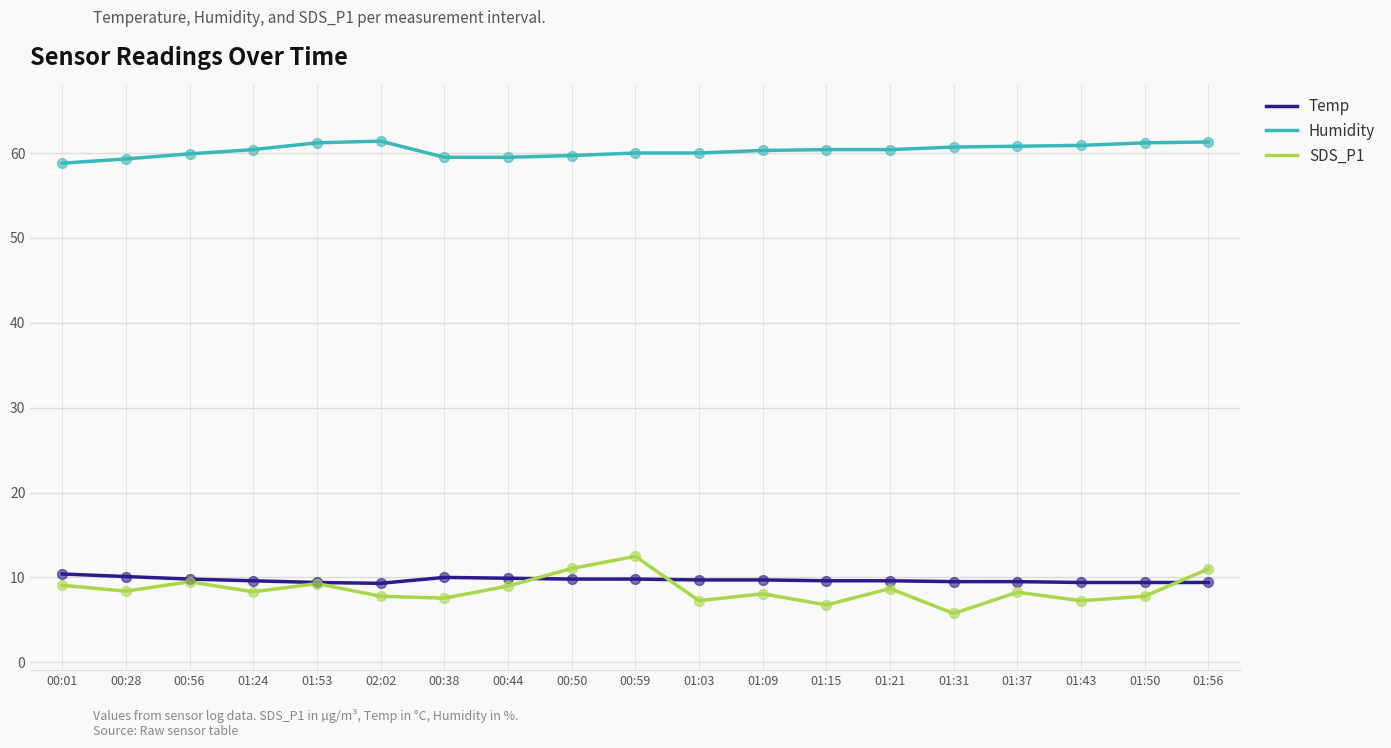

What are all the series names shown in the legend?

Temp, Humidity, SDS_P1